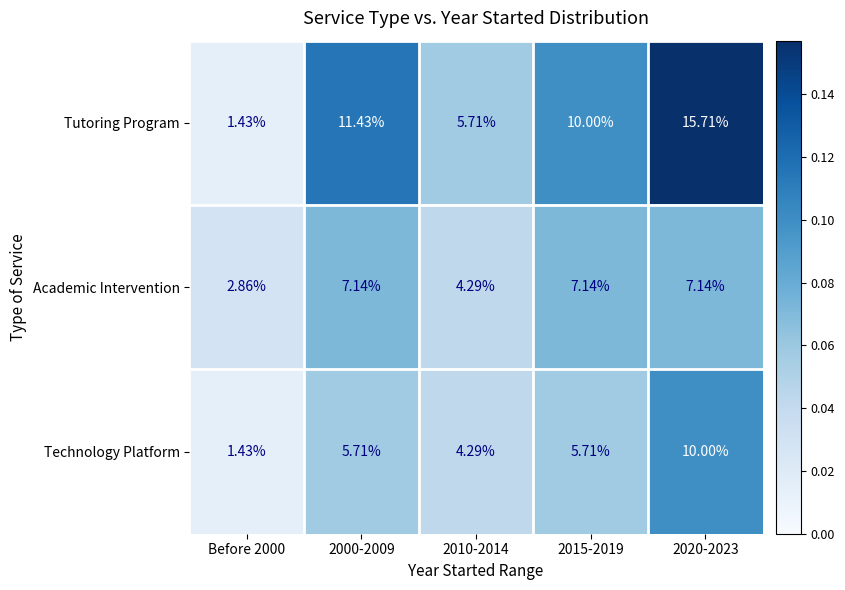

Is the value of Tutoring Program at 2020-2023 greater than the value of Technology Platform at Before 2000?

Yes